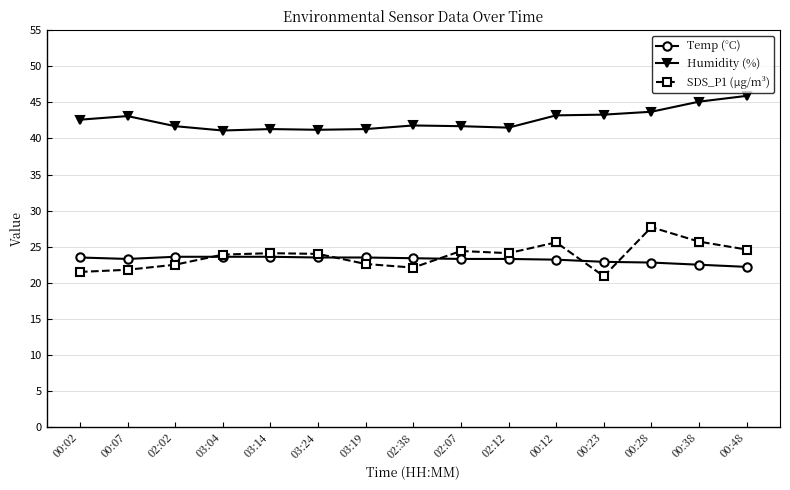

Rank the series by their maximum value, from lowest to highest.

Temp (°C), SDS_P1 (µg/m³), Humidity (%)